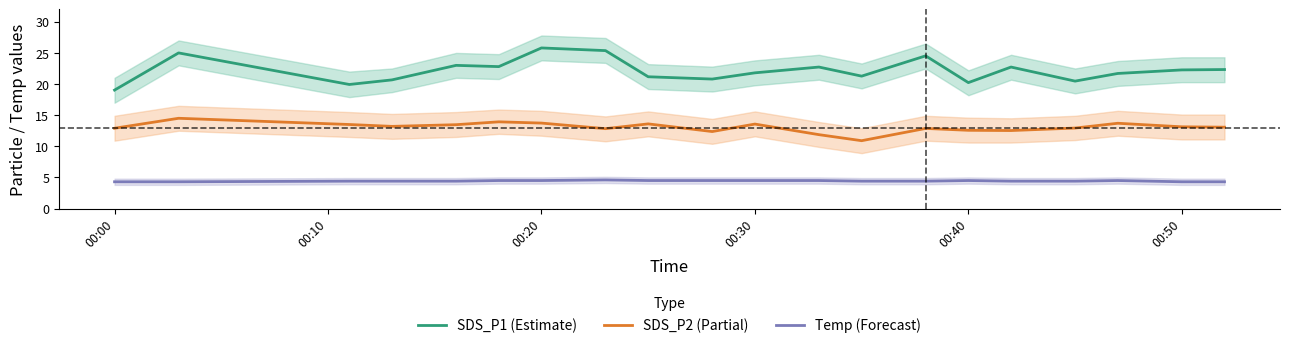

True or false: SDS_P1 (Estimate) and SDS_P2 (Partial) intersect in this chart.

False